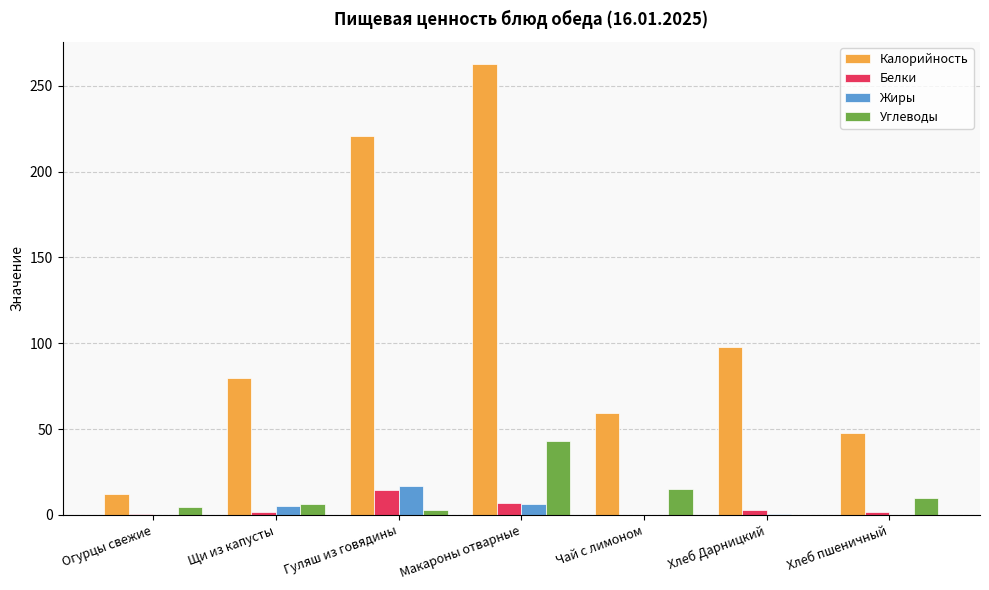

What is the sum of the Калорийность values at Чай с лимоном and Хлеб пшеничный?

106.8